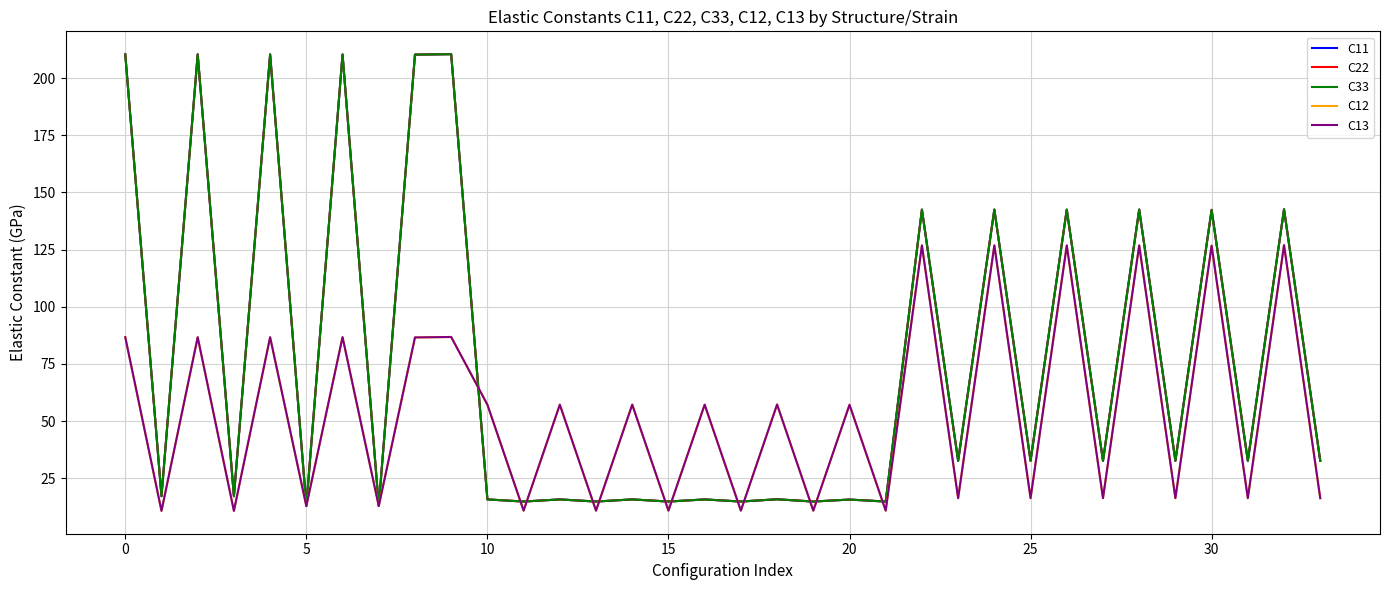

How many series are shown in this chart?

5